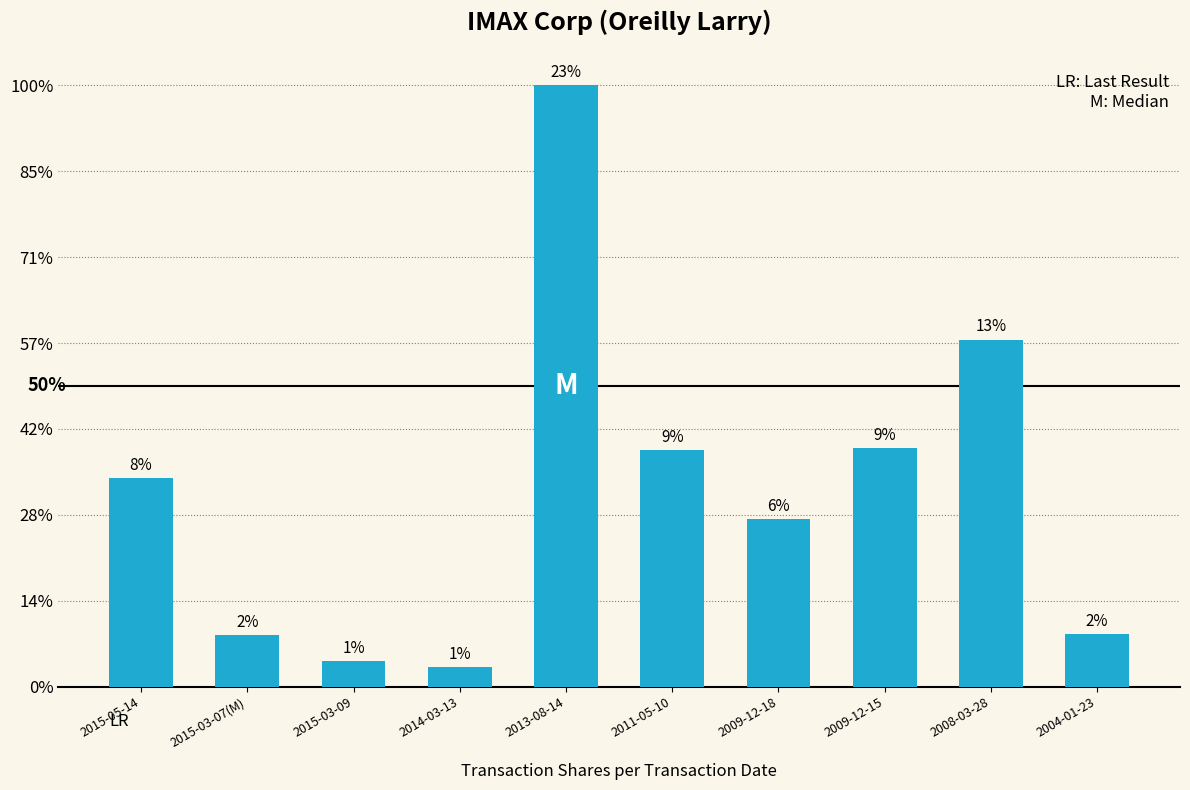

At which label is the value closest to 29825?

2008-03-28